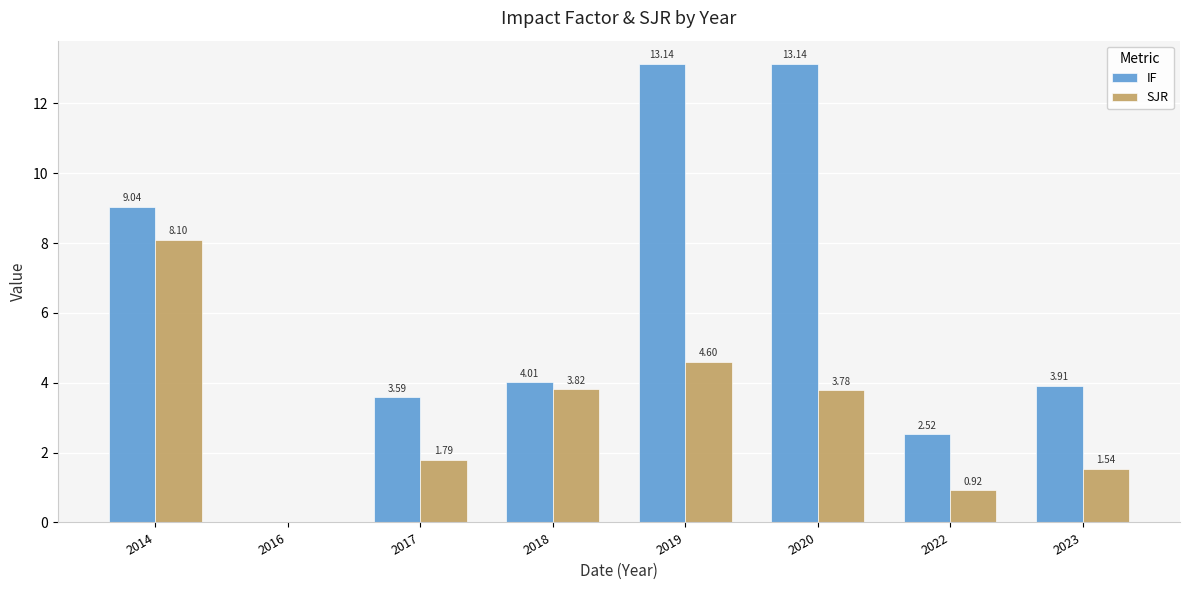

What is the sum of all SJR values?

24.6